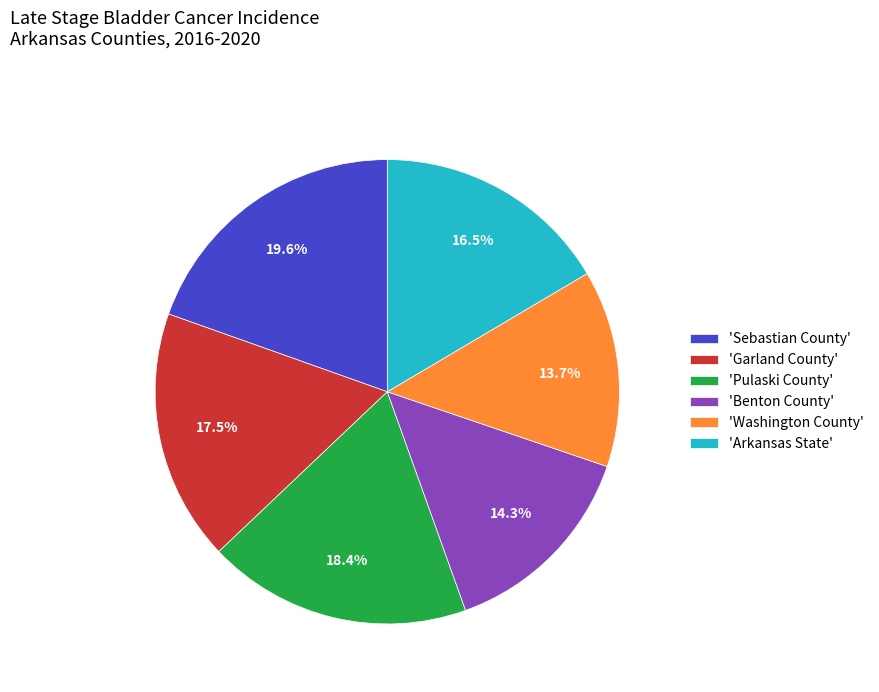

Combined, do 'Washington County' and 'Arkansas State' account for over 50%?

No